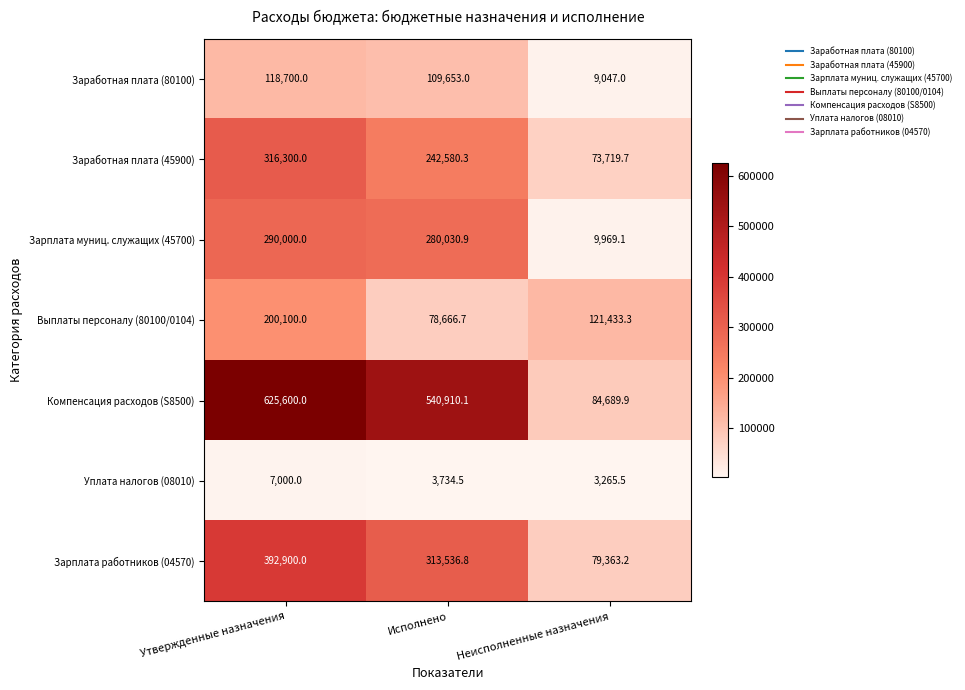

Is the value of Зарплата муниц. служащих (45700) at Утвержденные назначения greater than the value of Компенсация расходов (S8500) at Неисполненные назначения?

Yes